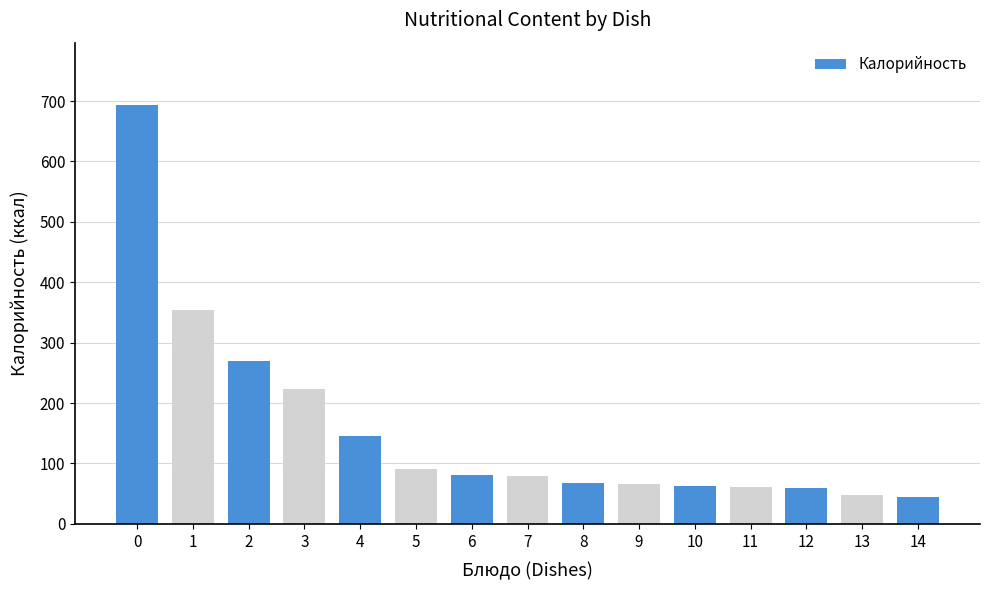

True or false: the data shows 692.8 at 0.

True